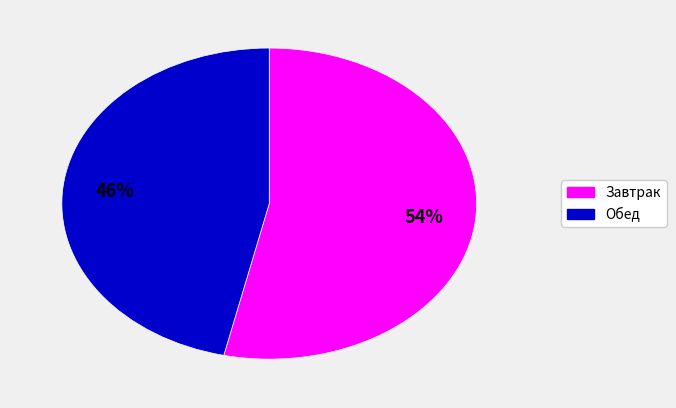

To the nearest percent, what is the average slice percentage?

50%